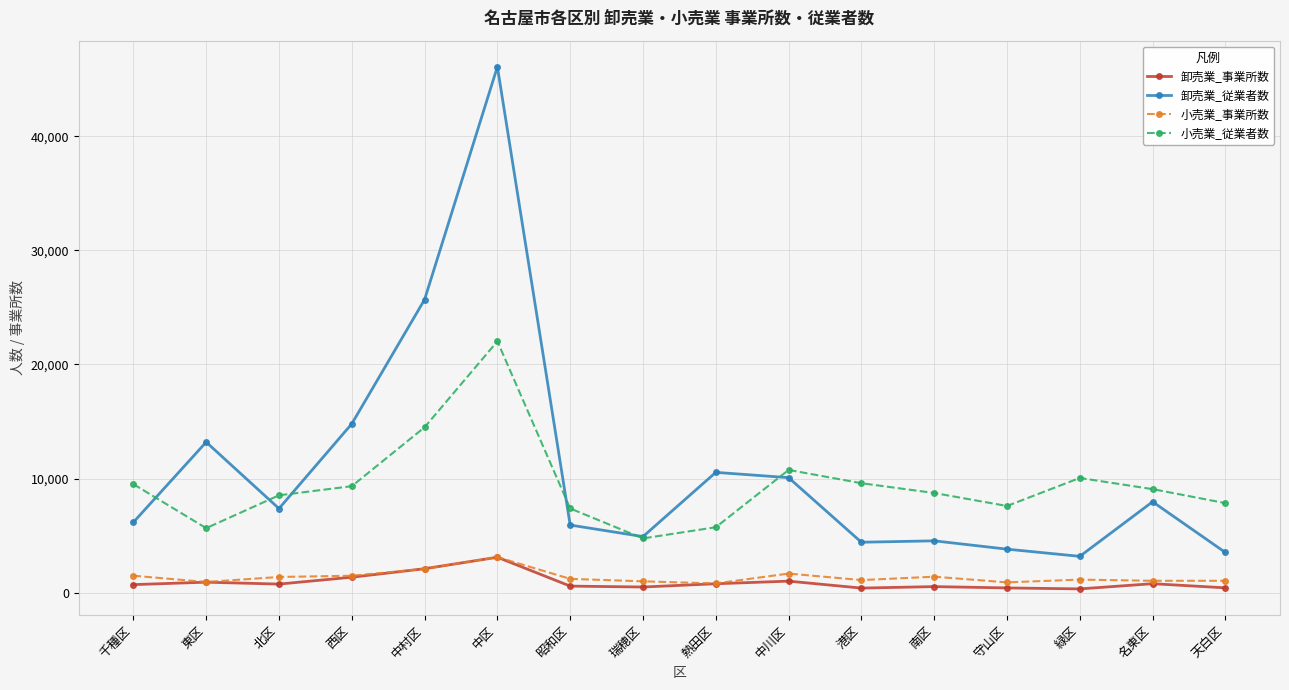

What is the value of the 小売業_従業者数 point at the 5th from the left?

14492